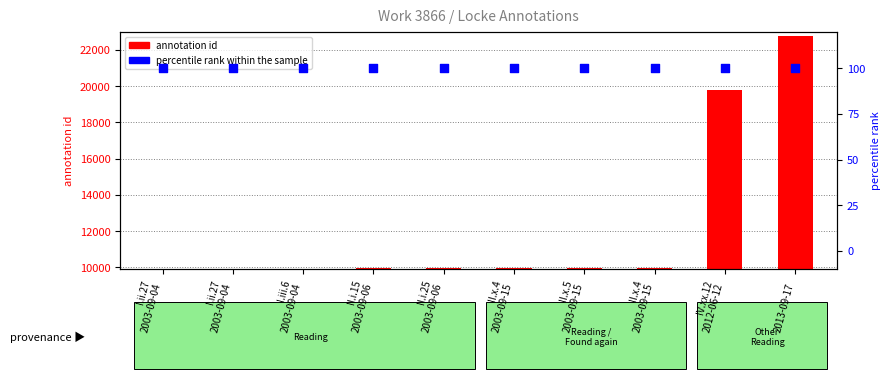

Which series reaches the minimum Y coordinate?

percentile rank within the sample